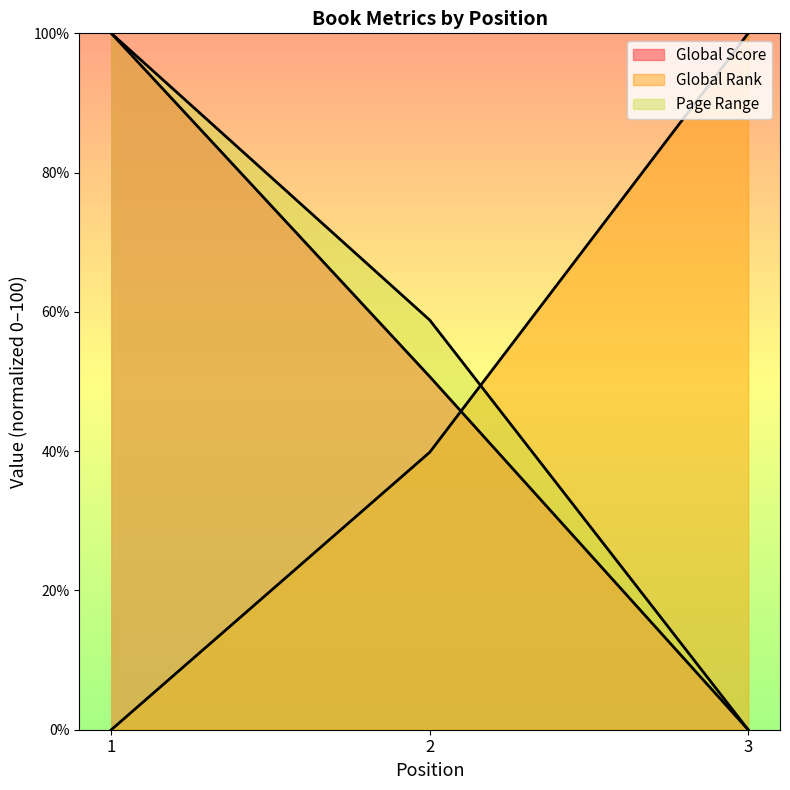

How many values in the Global Score series exceed 50?

2